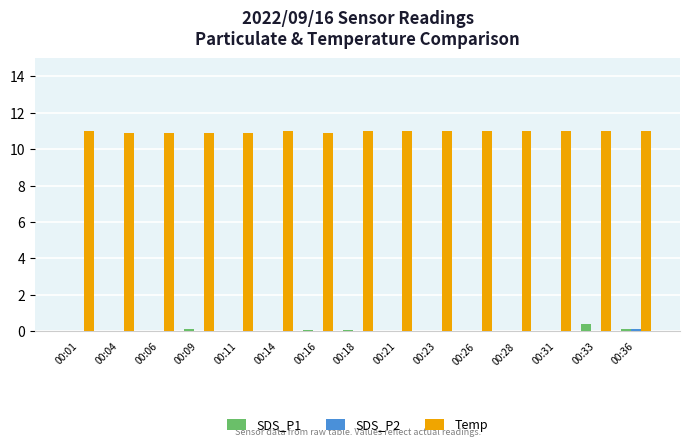

True or false: Temp has a value of 11.0 at 00:28.

True